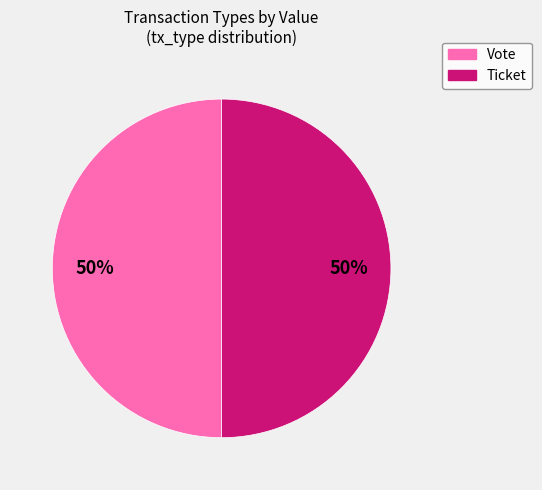

Count the number of slices in the pie.

2